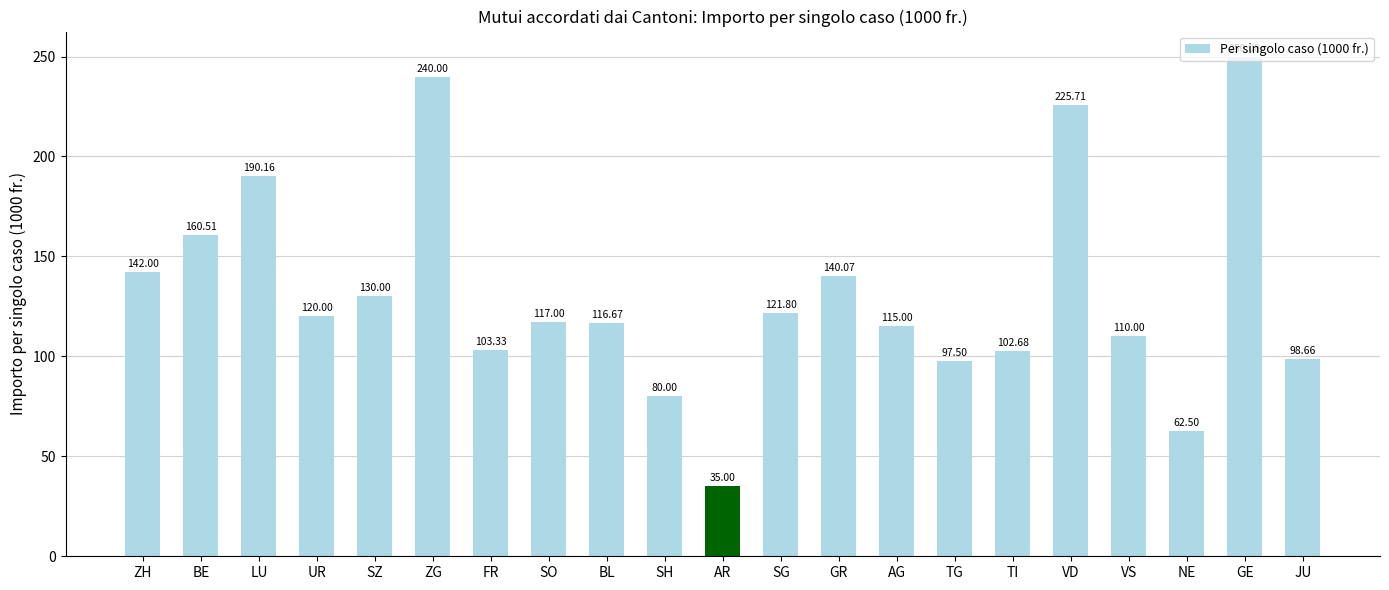

Reading right to left, transcribe all the data shown in this chart.

JU=98.7	GE=250.0	NE=62.5	VS=110.0	VD=225.7	TI=102.7	TG=97.5	AG=115.0	GR=140.1	SG=121.8	AR=35.0	SH=80.0	BL=116.7	SO=117.0	FR=103.3	ZG=240.0	SZ=130.0	UR=120.0	LU=190.2	BE=160.5	ZH=142.0